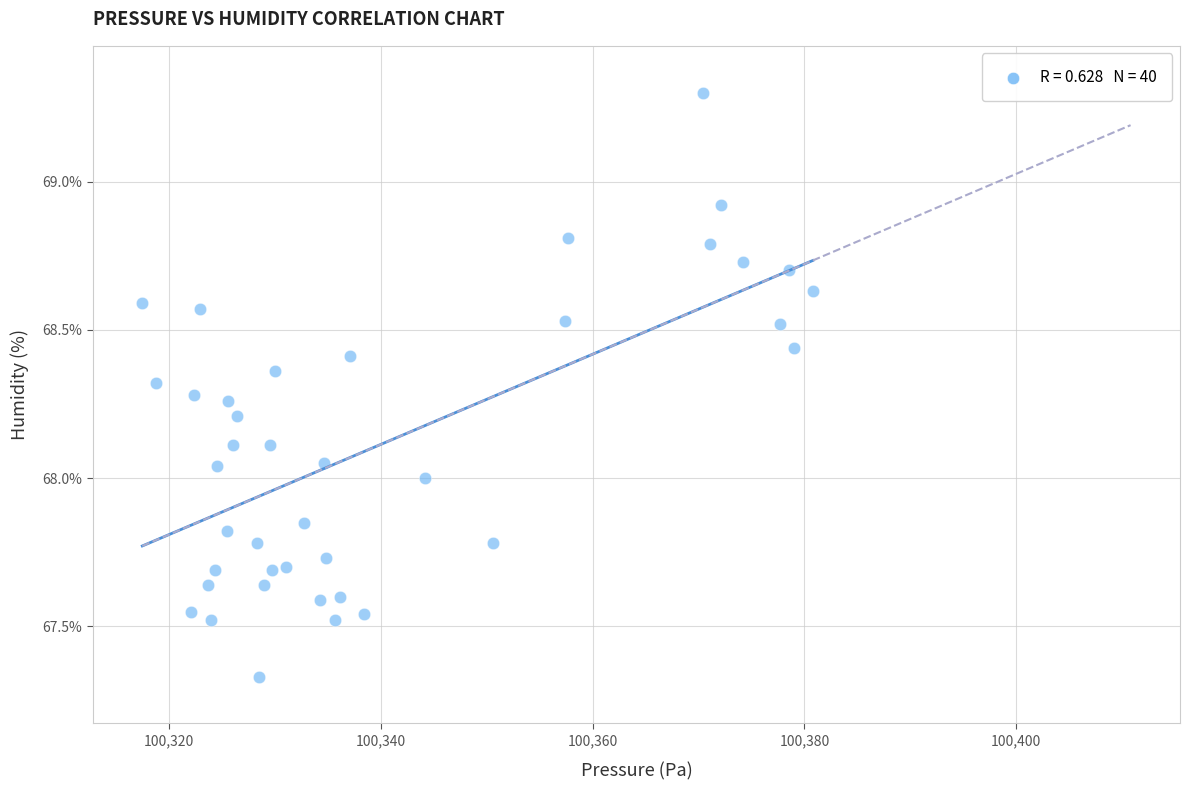

What is the range of X values (max minus min)?

63.3